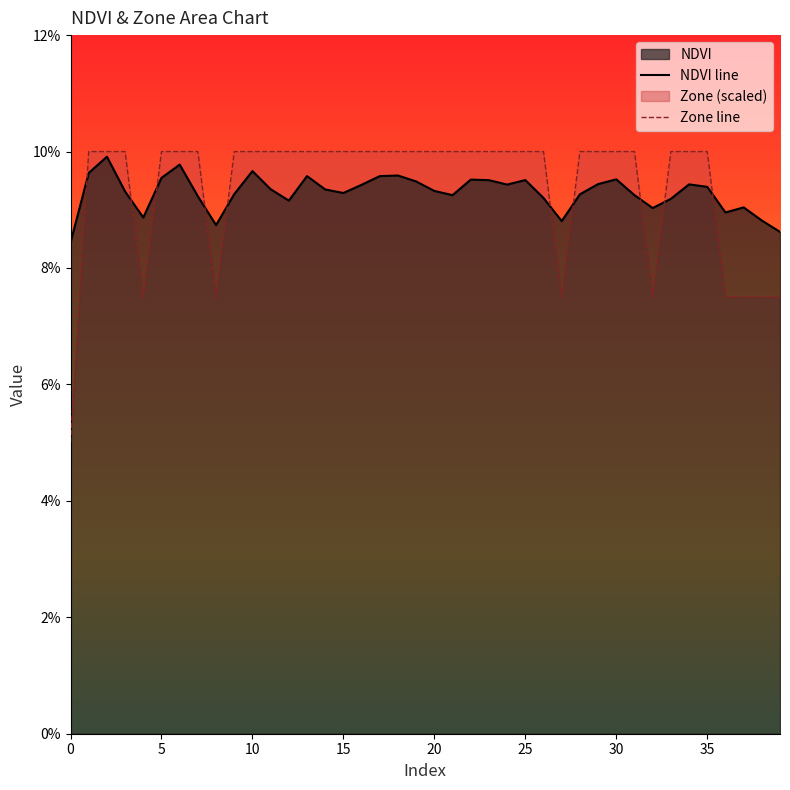

What is the value of the NDVI point at the 27th from the left?

0.1